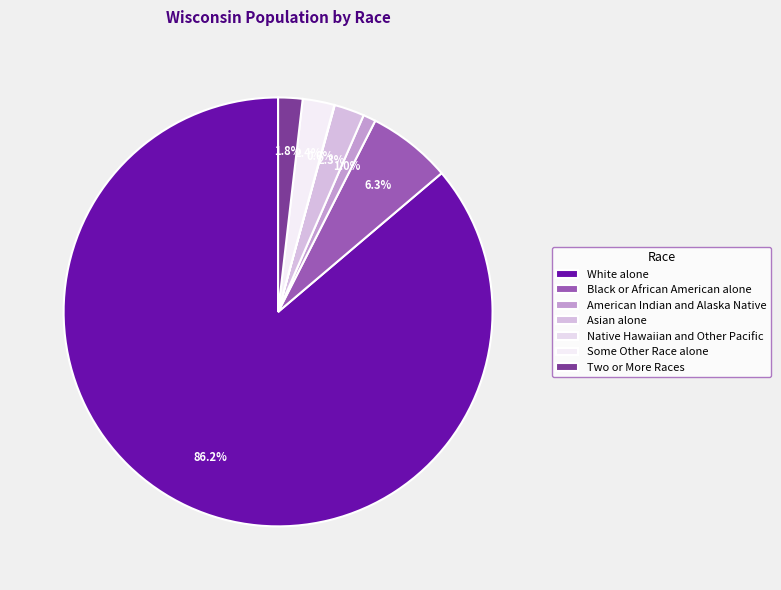

Is there any slice that represents more than half of the pie?

Yes